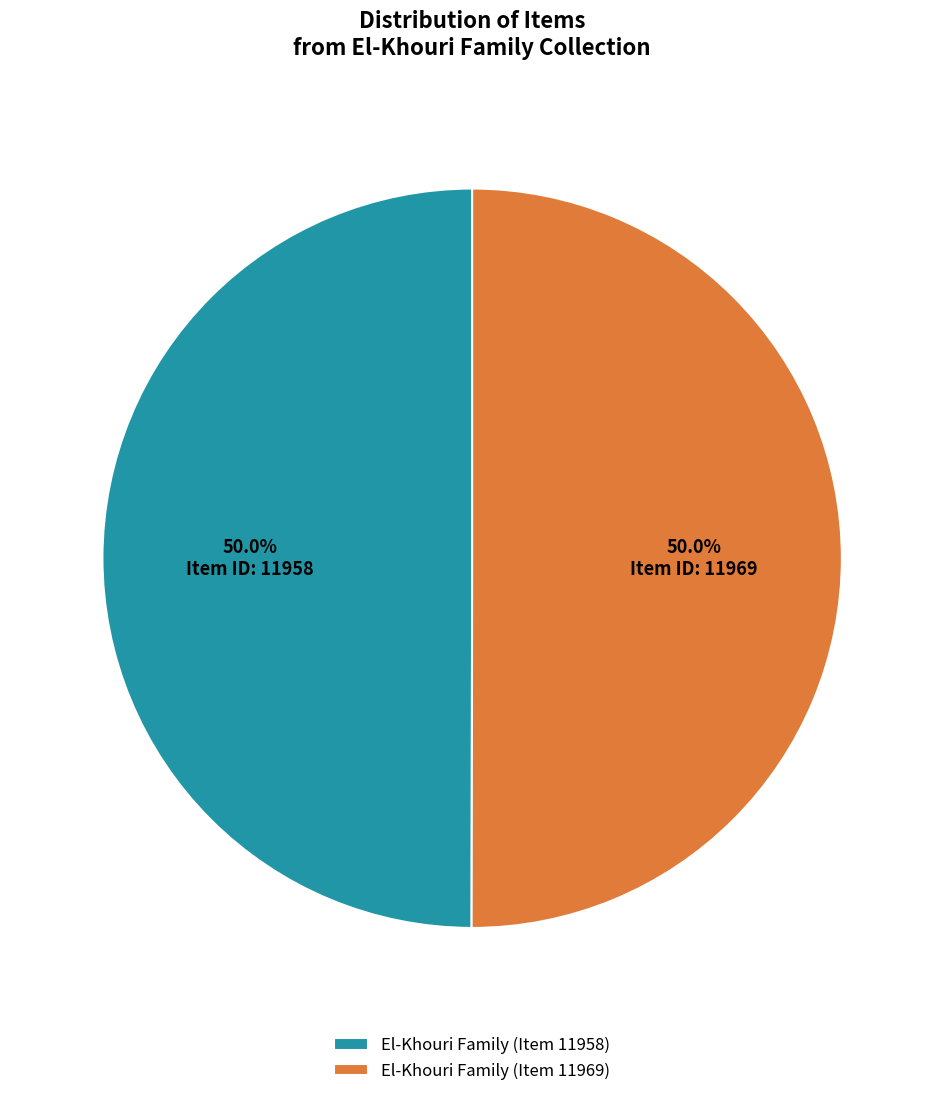

Approximately how many times larger is the value at El-Khouri Family (Item 11958) compared to El-Khouri Family (Item 11969)?

1.0